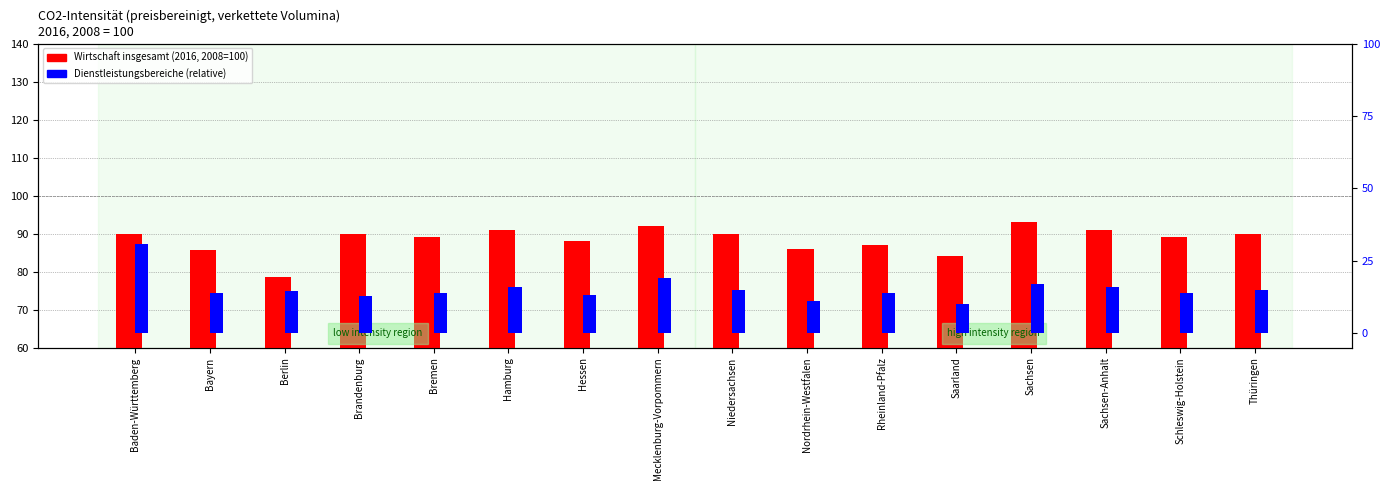

What is the average value of the Wirtschaft insgesamt series?

88.4